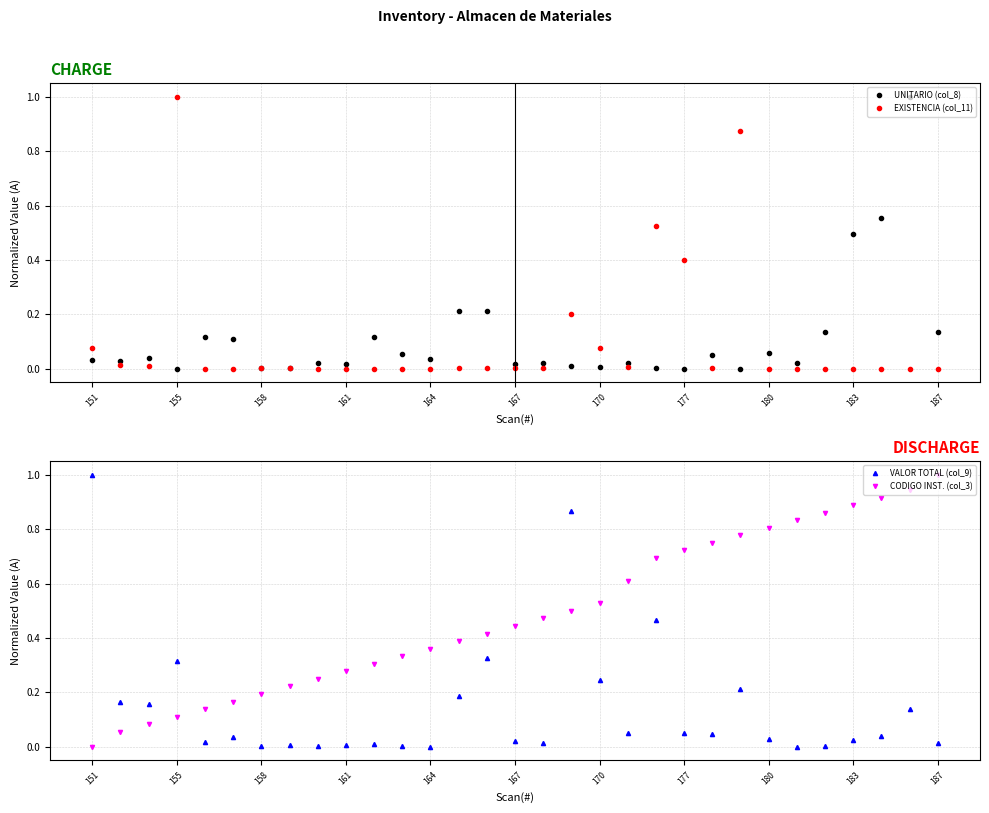

Rank the series by their maximum value, from lowest to highest.

UNITARIO (col_8), EXISTENCIA (col_11), VALOR TOTAL (col_9), CODIGO INST. (col_3)